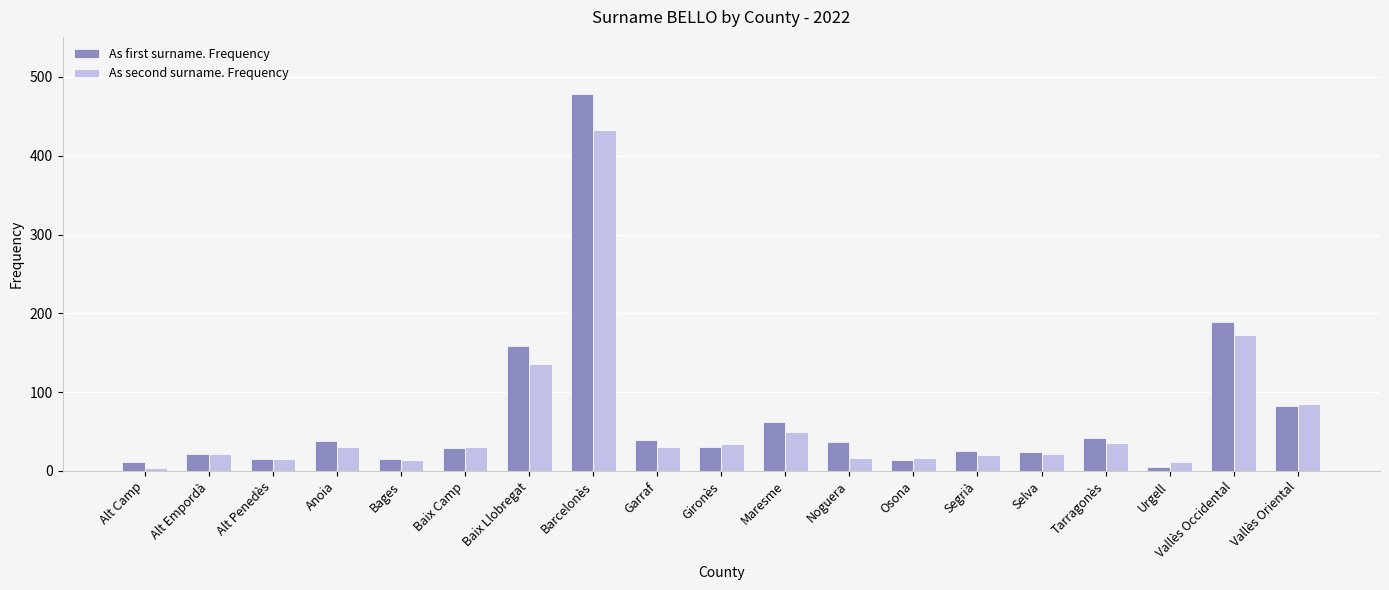

Which series has the largest range (max minus min)?

As first surname. Frequency